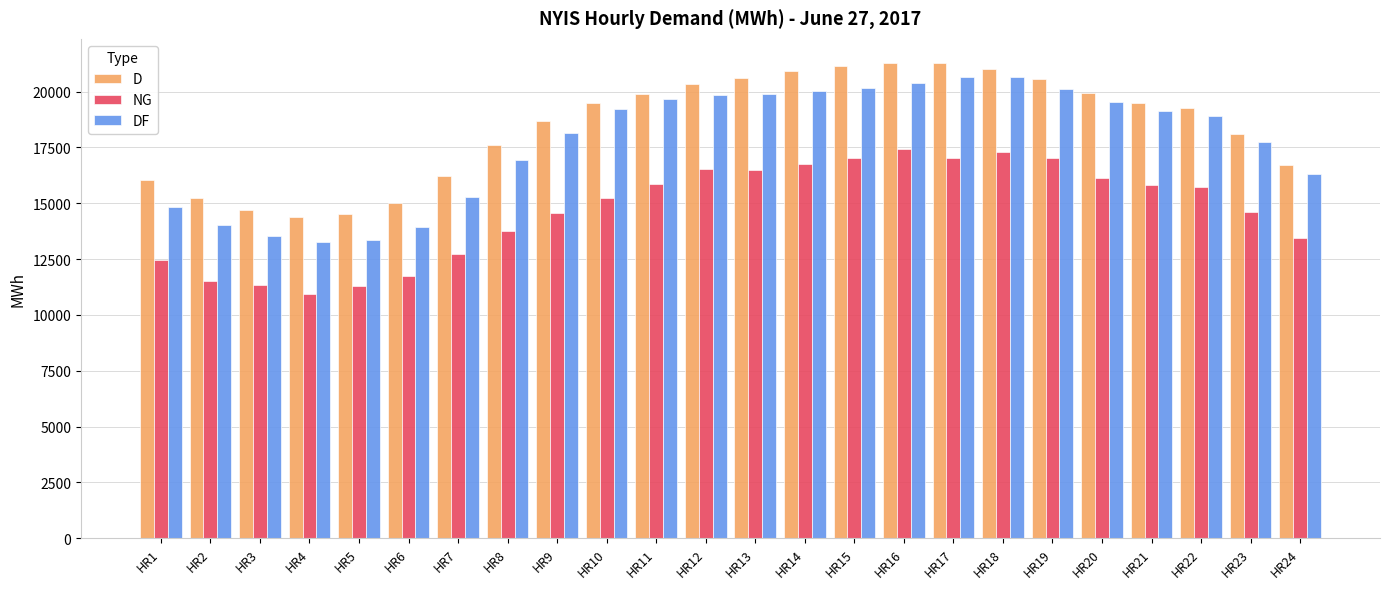

What is the spread (max minus min) of values at HR17?

4242